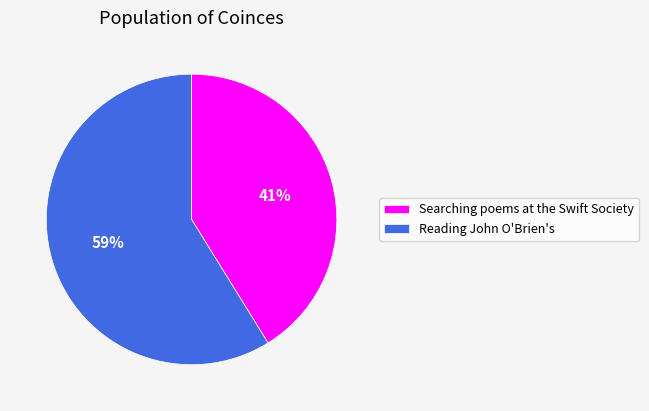

Is it true that Searching poems at the Swift Society is 31% of the pie?

False